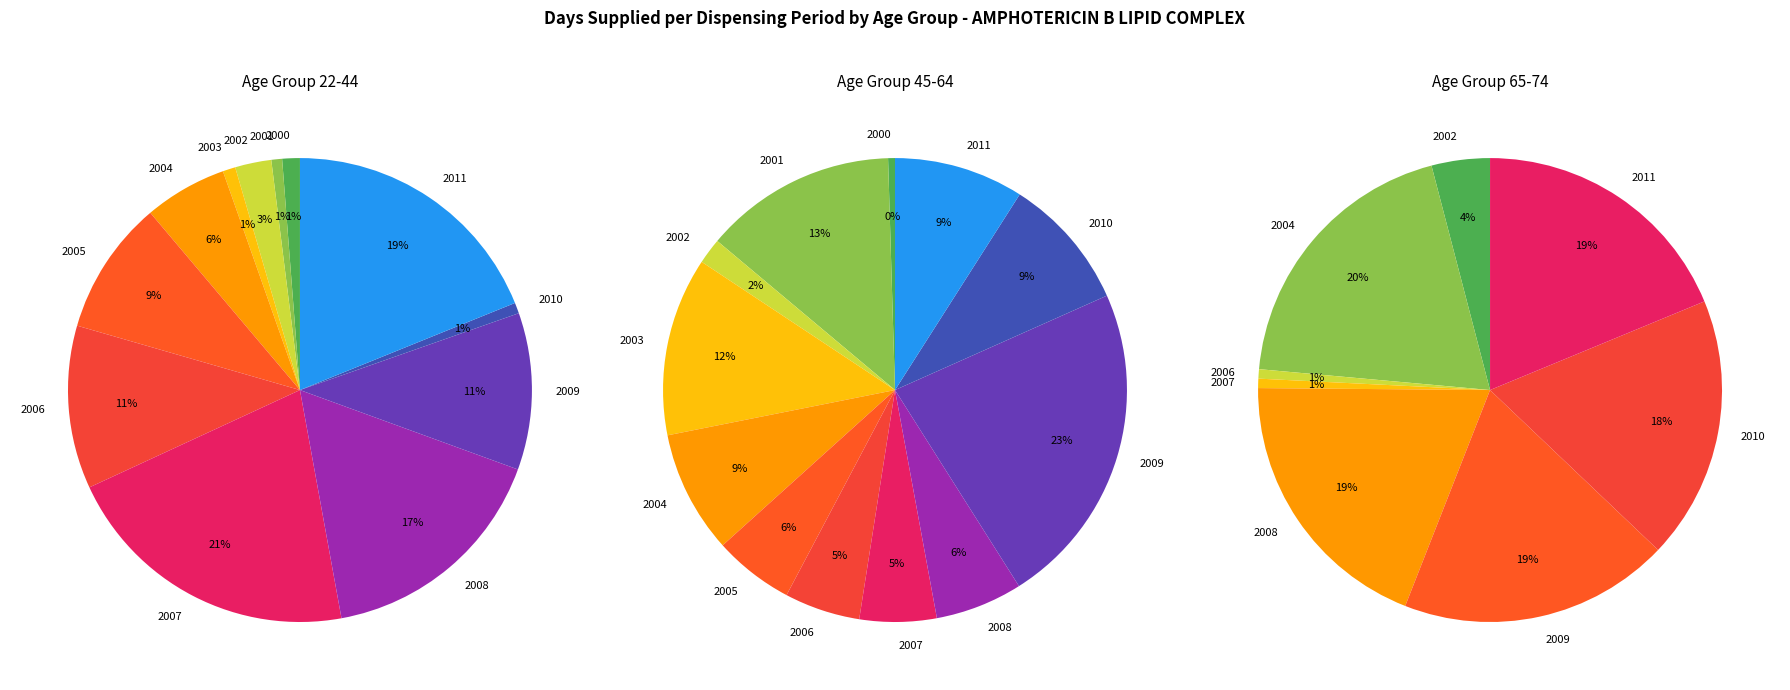

What percentage is the 2009 slice, to the nearest percent?

23%